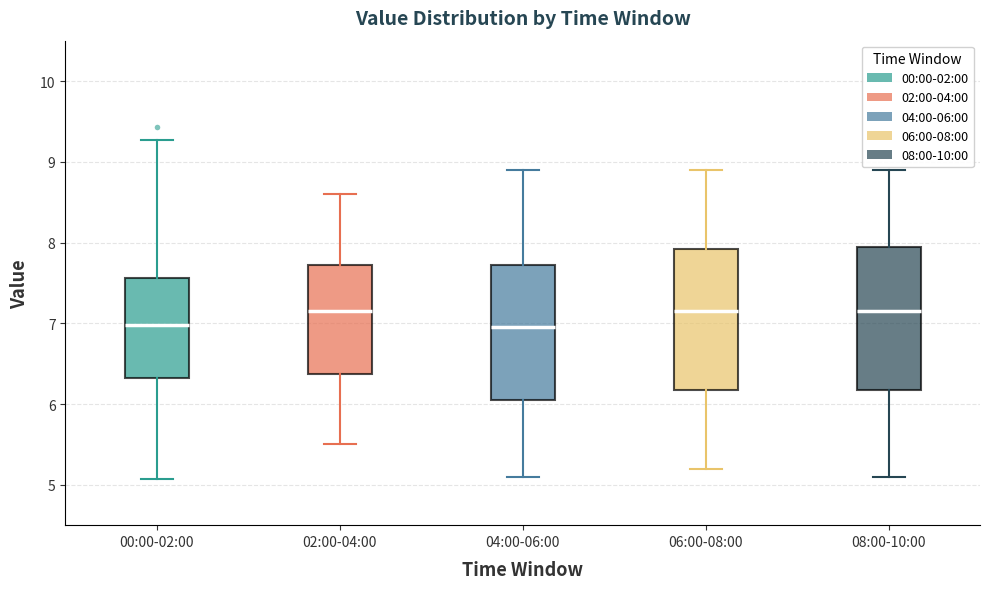

Reading left to right, read every box against the y-axis: the position of its median line, the range the box covers, and the ends of its whiskers. The values are not printed on the chart, so give them approximately, as read against the axis.

00:00-02:00: median 7.0, box 6.3 to 7.6, whiskers 5.1 to 9.3
02:00-04:00: median 7.2, box 6.4 to 7.7, whiskers 5.5 to 8.6
04:00-06:00: median 7.0, box 6.1 to 7.7, whiskers 5.1 to 8.9
06:00-08:00: median 7.2, box 6.2 to 7.9, whiskers 5.2 to 8.9
08:00-10:00: median 7.2, box 6.2 to 8.0, whiskers 5.1 to 8.9